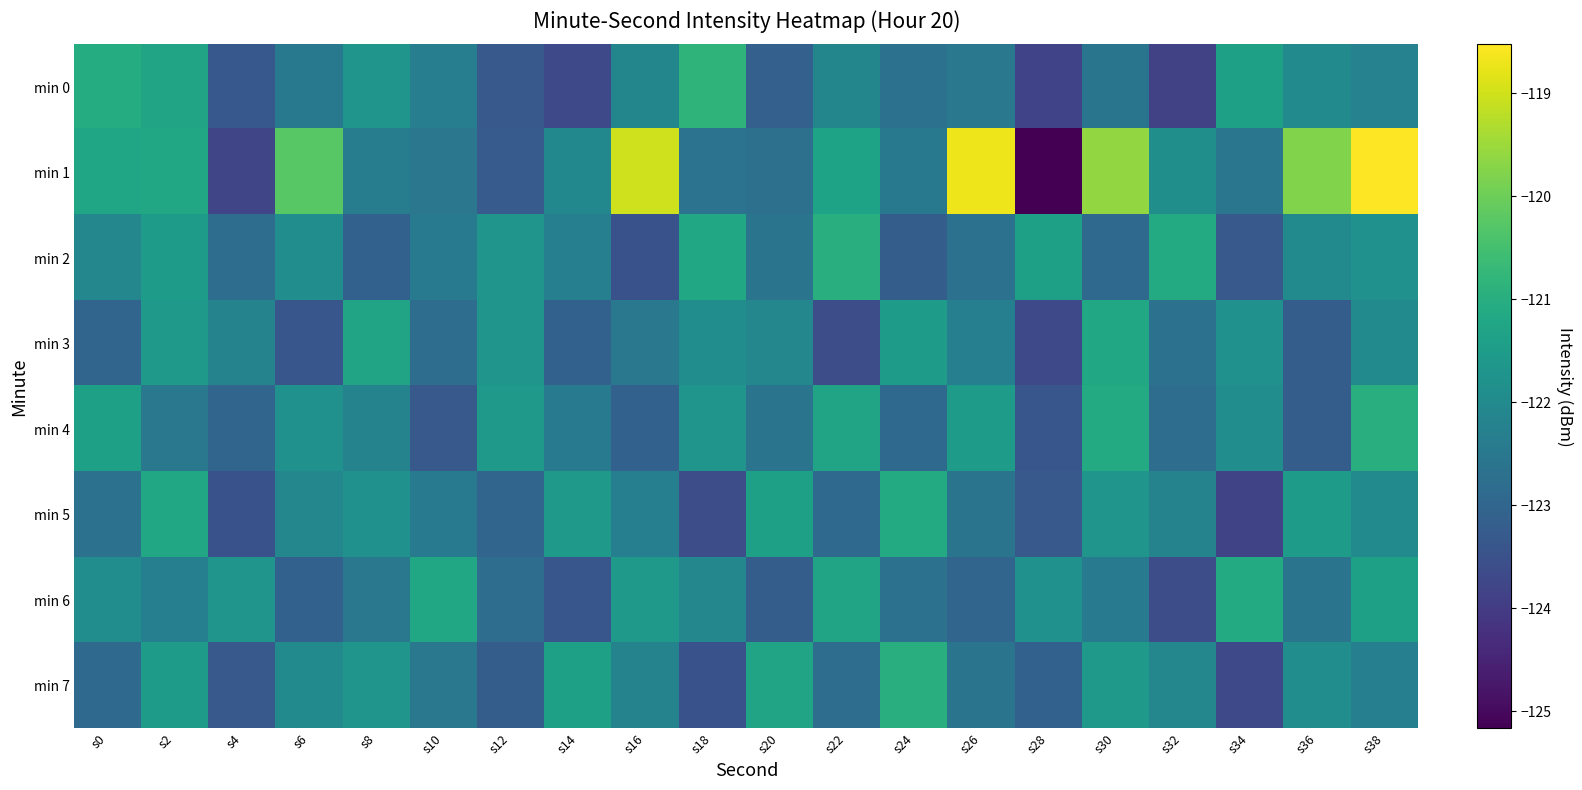

How many distinct data groups are displayed?

8